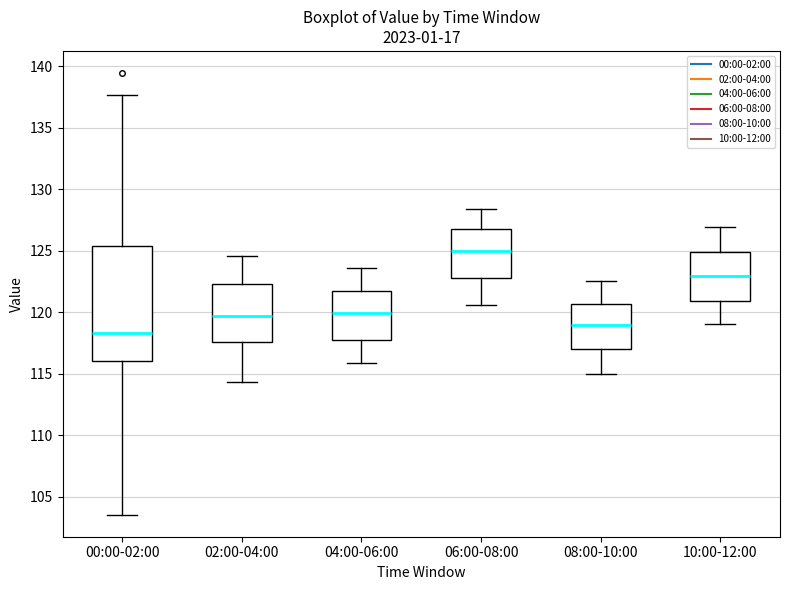

Reading left to right, read every box against the y-axis: the position of its median line, the range the box covers, and the ends of its whiskers. The values are not printed on the chart, so give them approximately, as read against the axis.

00:00-02:00: median 118.5, box 116.0 to 125.5, whiskers 103.5 to 137.5
02:00-04:00: median 119.5, box 117.5 to 122.5, whiskers 114.5 to 124.5
04:00-06:00: median 120.0, box 118.0 to 121.5, whiskers 116.0 to 123.5
06:00-08:00: median 125.0, box 123.0 to 126.5, whiskers 120.5 to 128.5
08:00-10:00: median 119.0, box 117.0 to 120.5, whiskers 115.0 to 122.5
10:00-12:00: median 123.0, box 121.0 to 125.0, whiskers 119.0 to 127.0